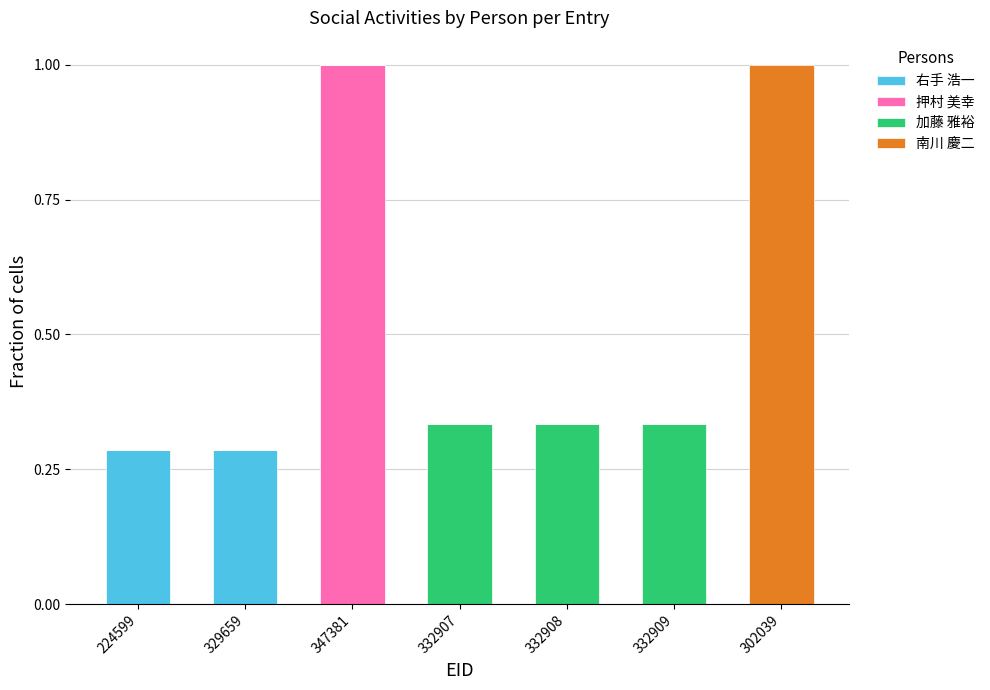

The 右手 浩一 series shows 0.0 at 332907. True or false?

True